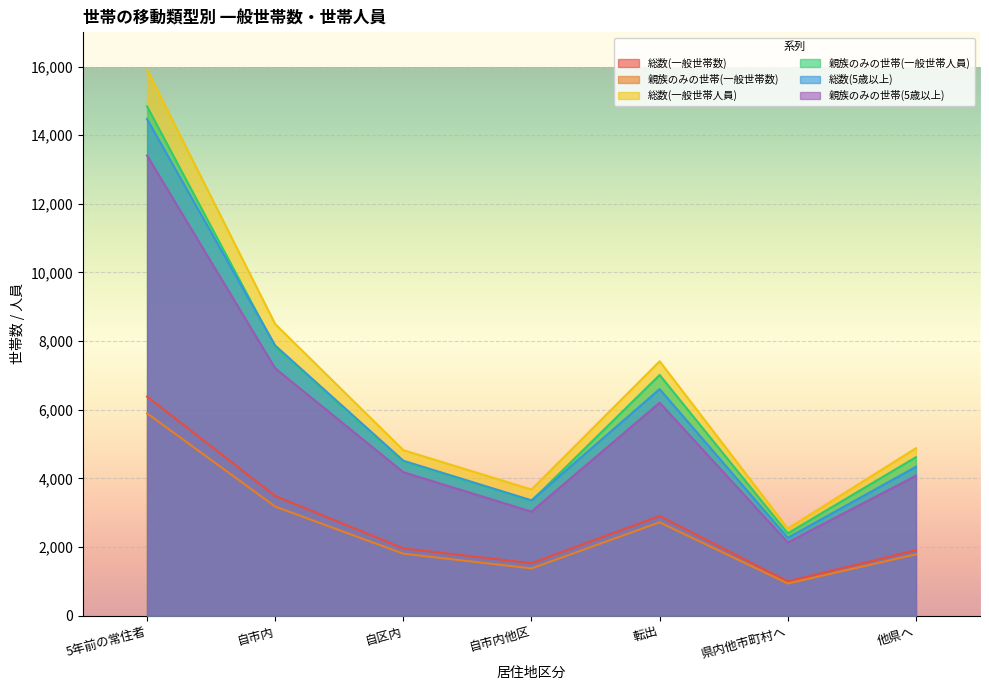

What is the difference between the maximum and minimum values in the 総数(一般世帯数) series?

5386